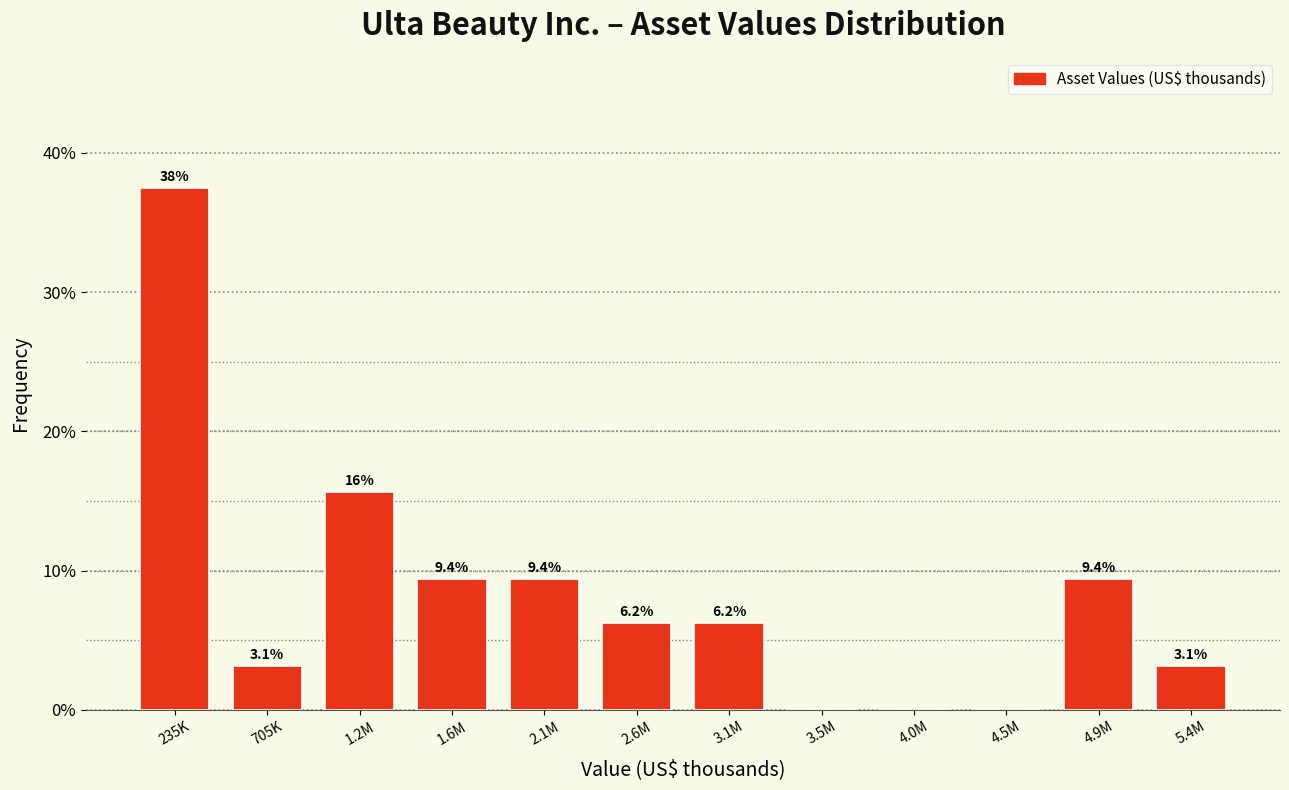

The chart shows a value of 19.1 at 4.0M. True or false?

False